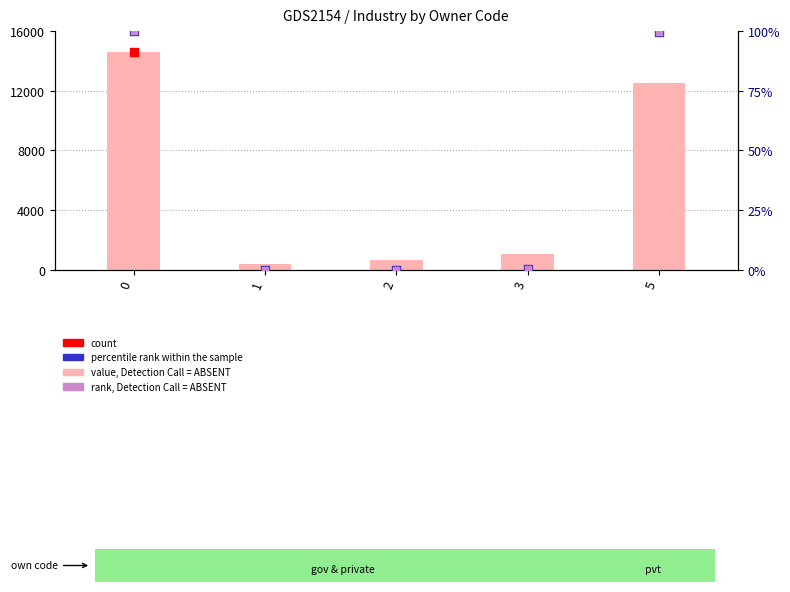

Which series reaches the minimum Y coordinate?

percentile rank within the sample